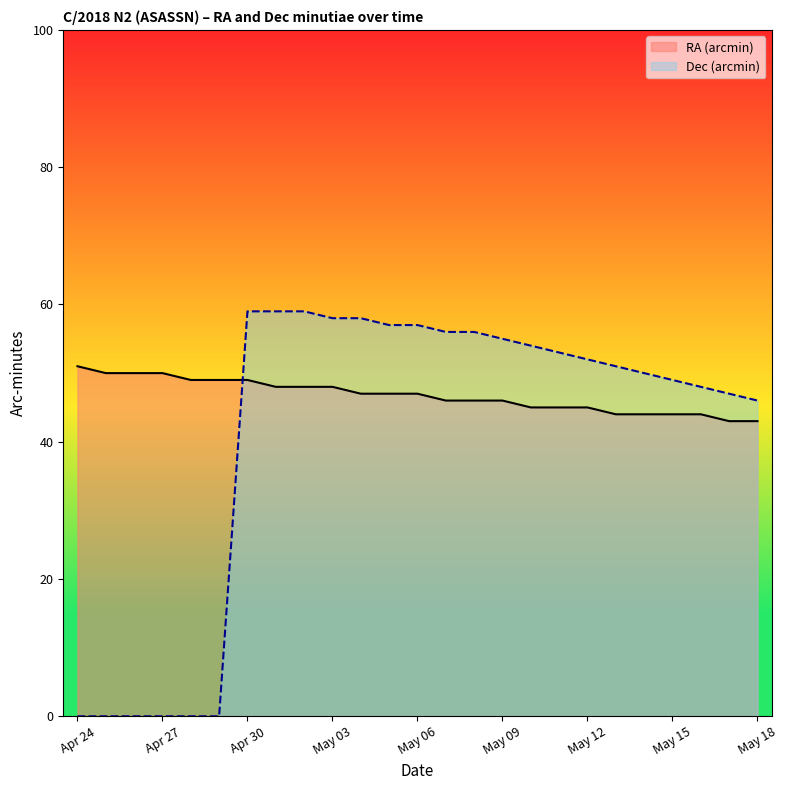

What is the sum of the Dec (arcmin) values at 17 and 11?

110